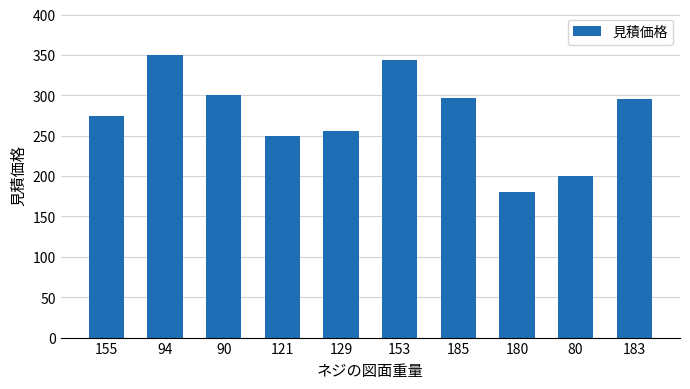

What is the difference between the values at 129 and 155?

19